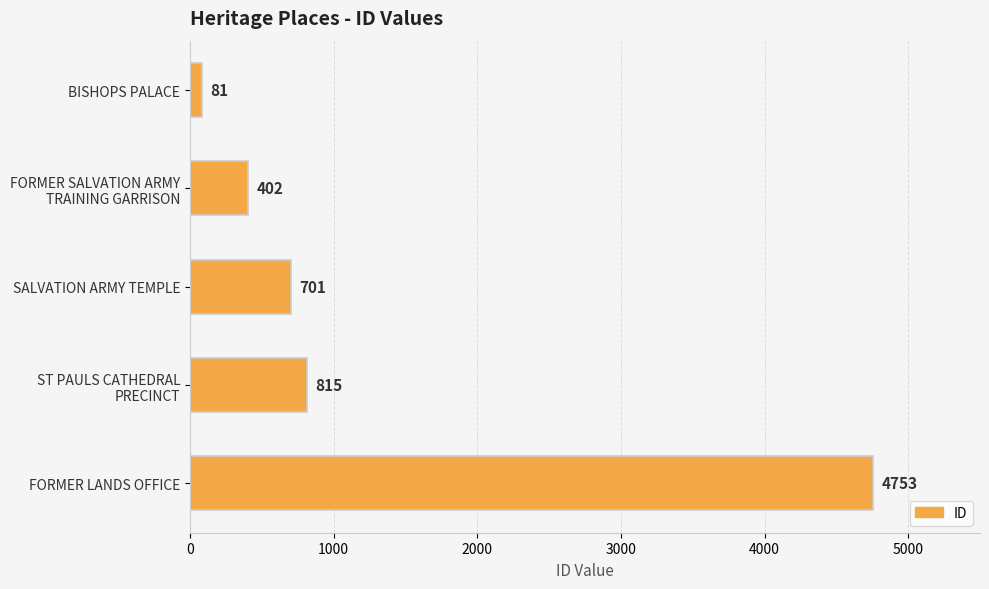

How many bars are there in total?

5